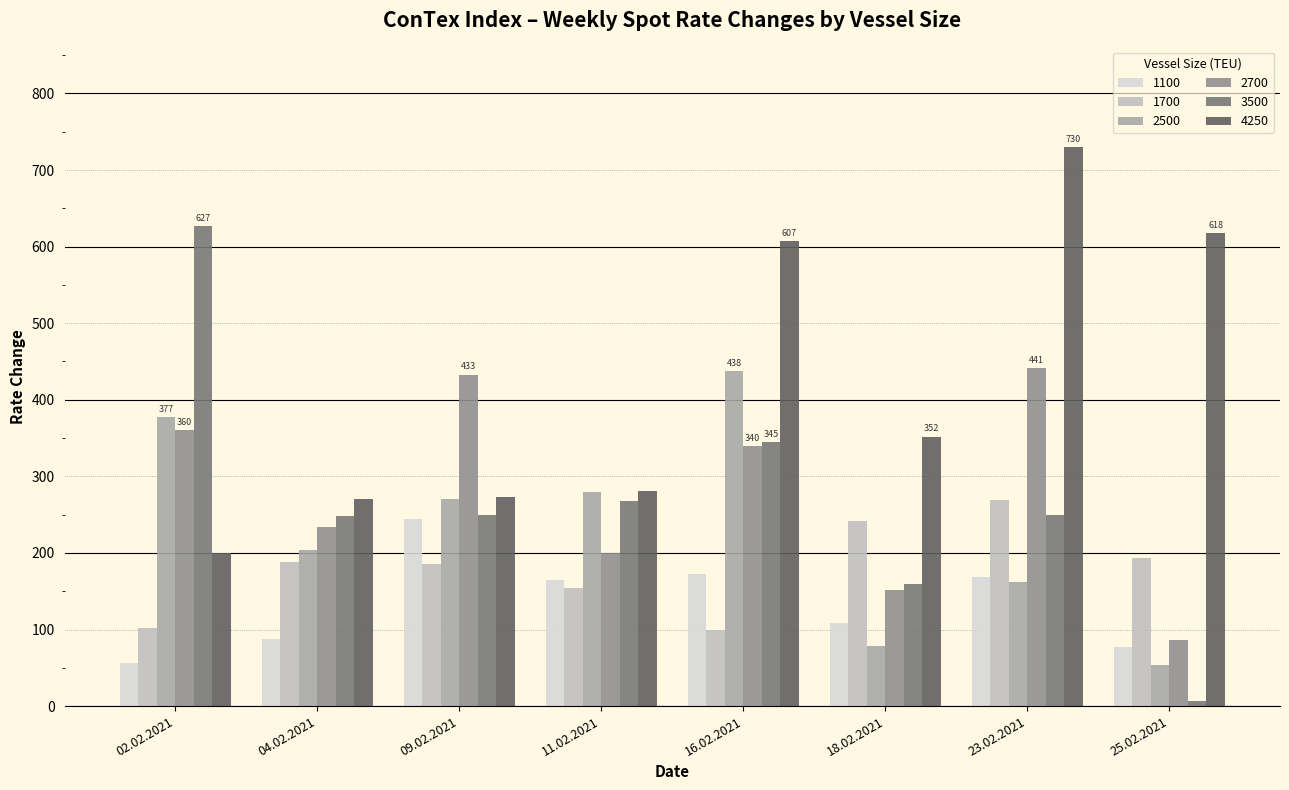

At which label does 3500 first exceed 250?

02.02.2021